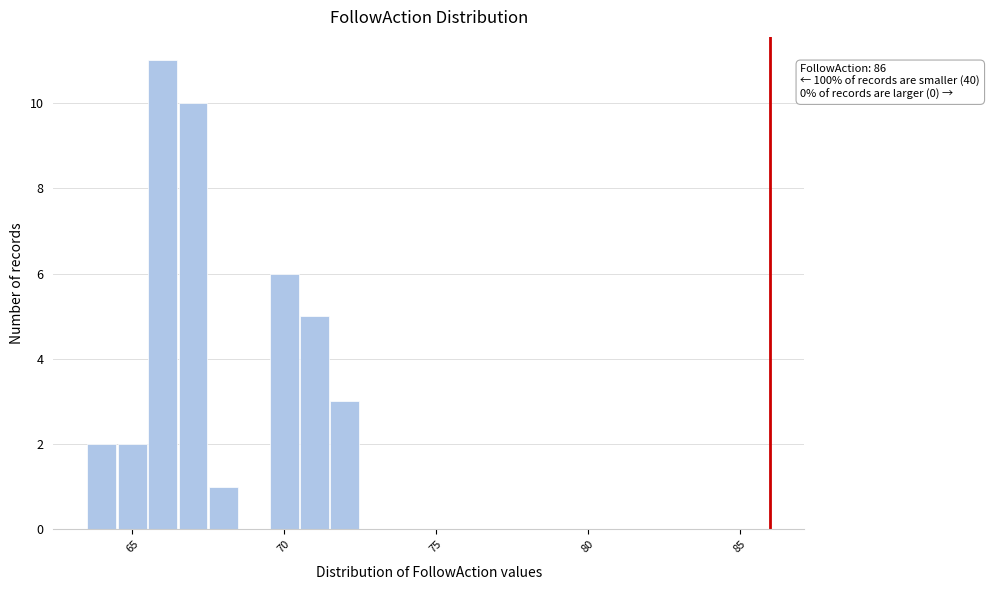

Read against the x-axis, roughly where is the centre of the tallest bar?

66.0